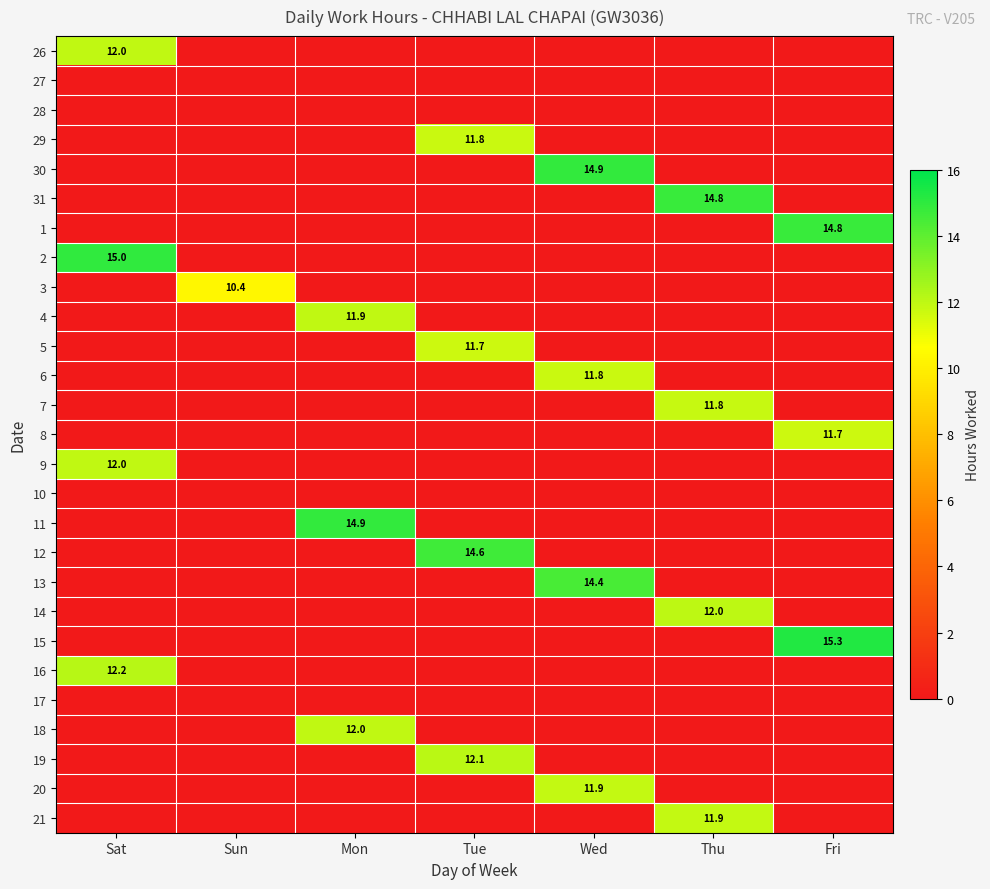

Is it true that 8 equals 11.7 at Fri?

True